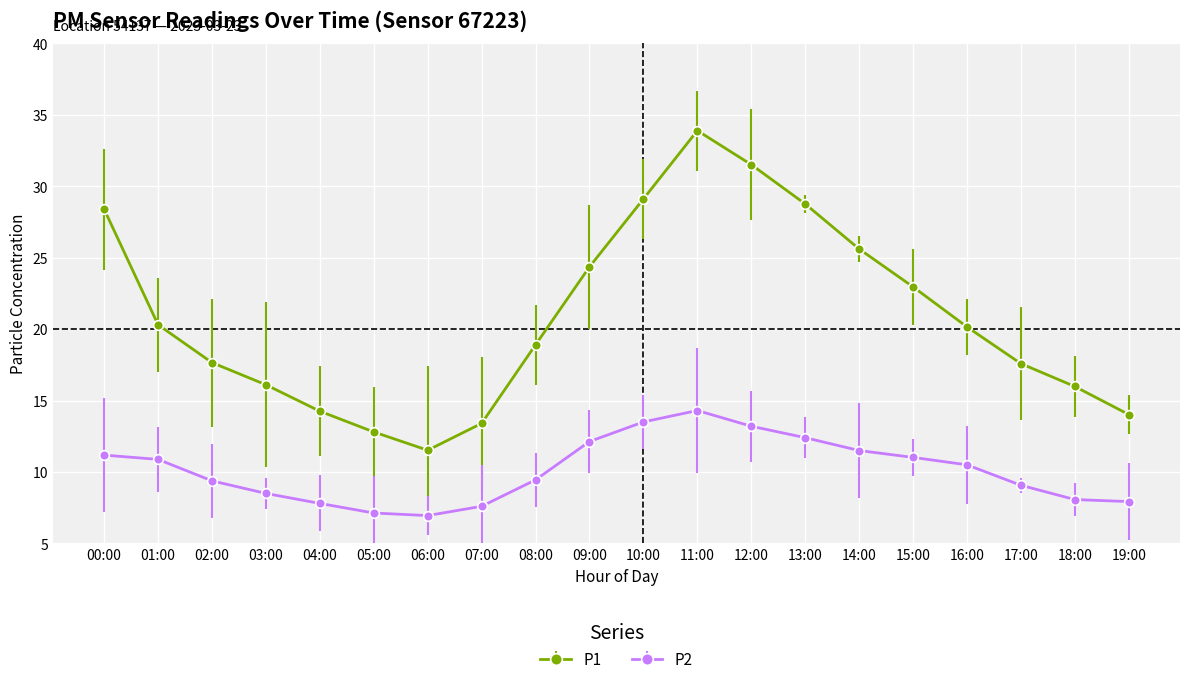

What is the total value across all series at 11:00?

48.2